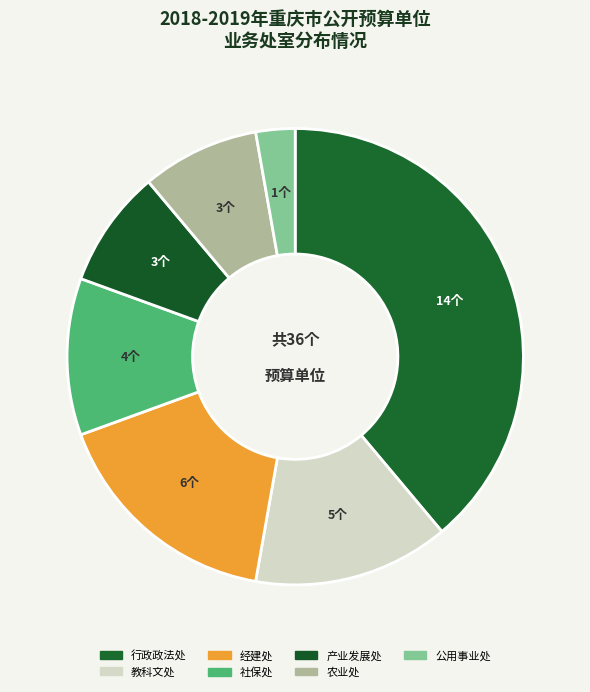

Does 行政政法处 represent more than half of the total?

No